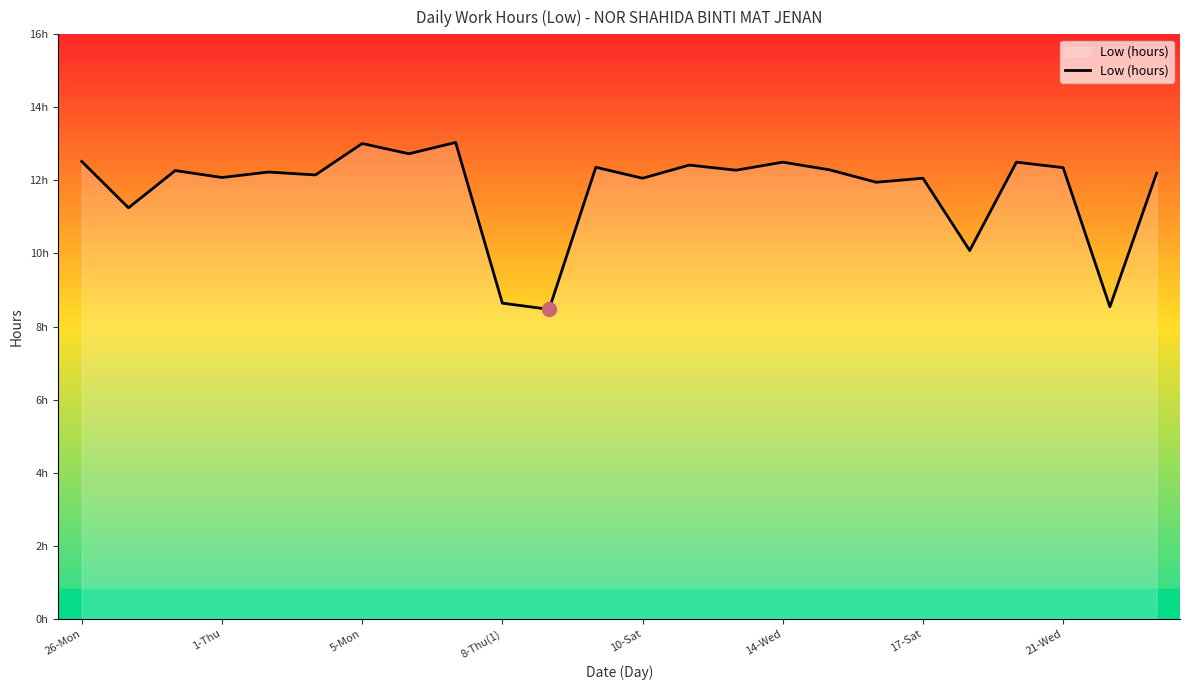

Where does the data first go above 12?

26-Mon